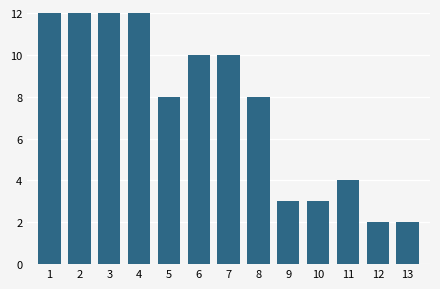

Reading left to right, what are all the values shown in this chart?

1=12	2=12	3=12	4=12	5=8	6=10	7=10	8=8	9=3	10=3	11=4	12=2	13=2